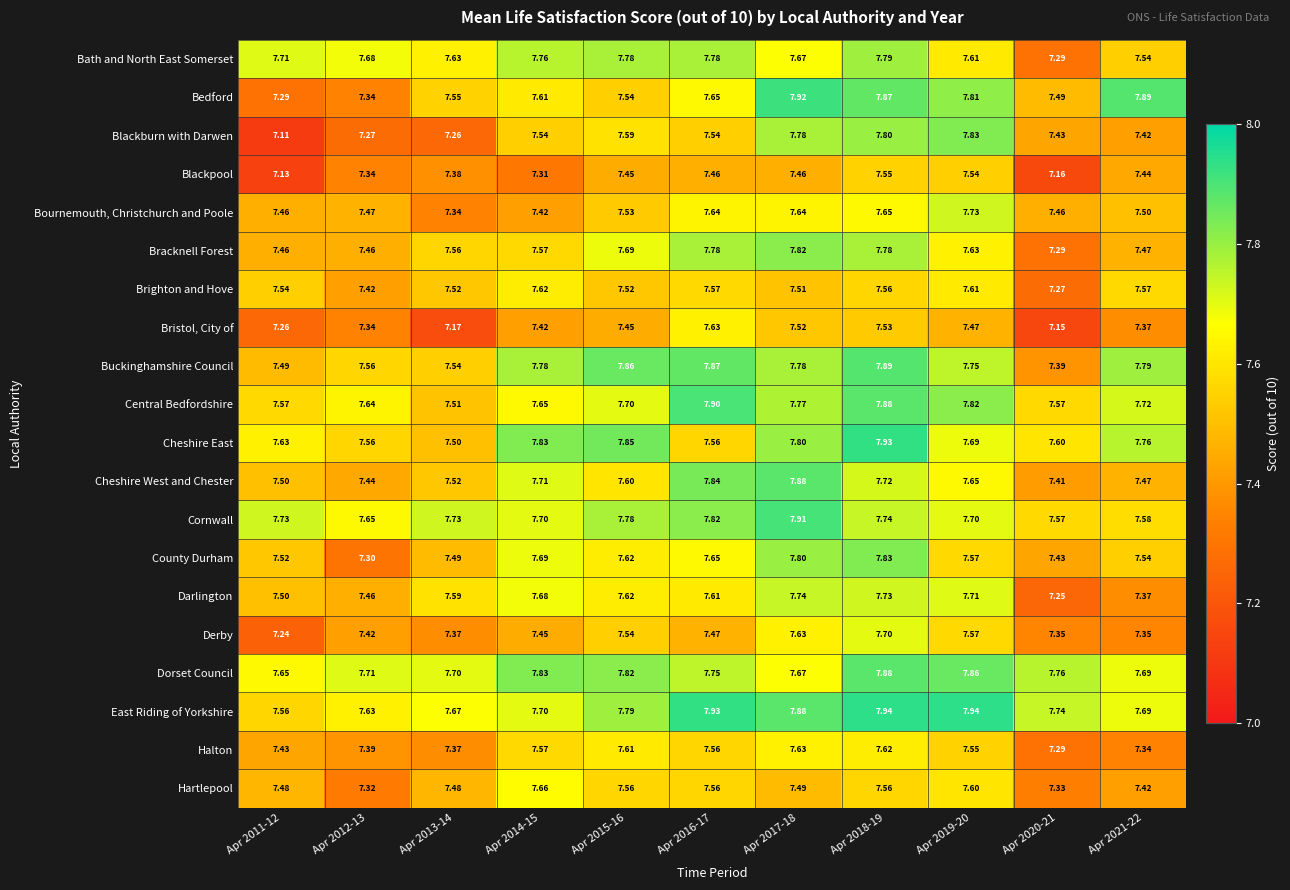

Is the value of Bedford at Apr 2014-15 greater than the value of Bath and North East Somerset at Apr 2011-12?

No